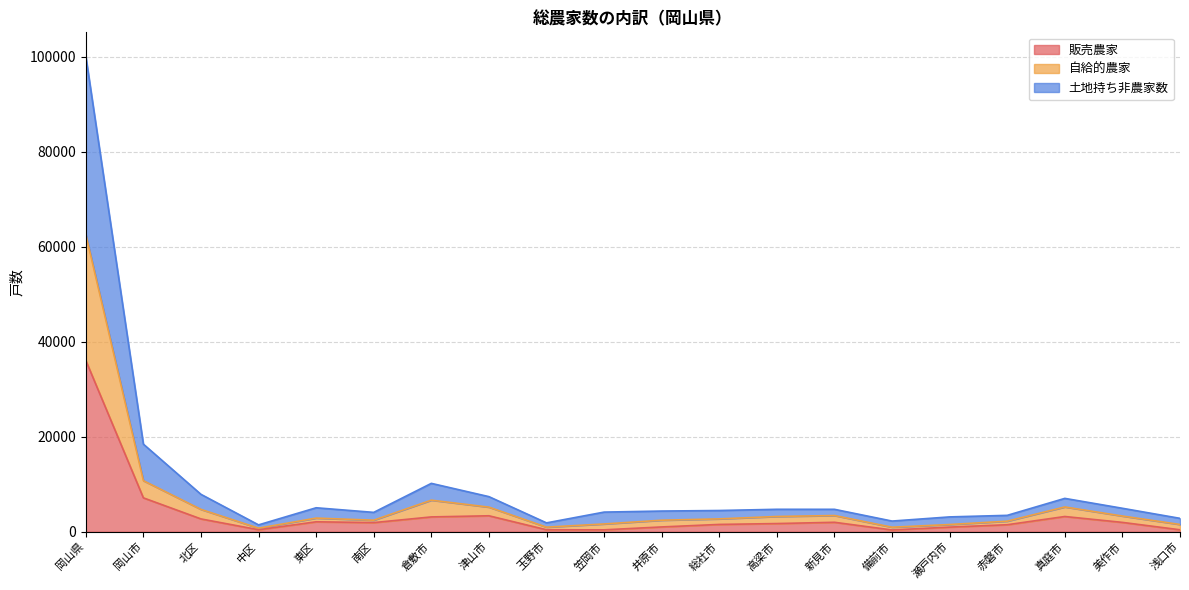

Where is 販売農家 nearest to the value 18225?

岡山市